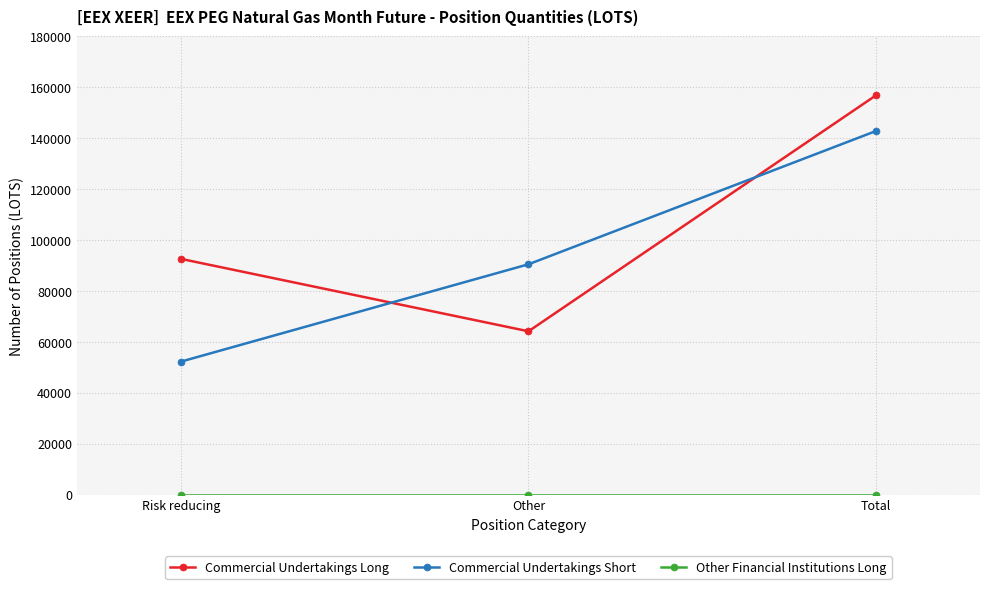

What is the highest value of the Commercial Undertakings Short series?

142815